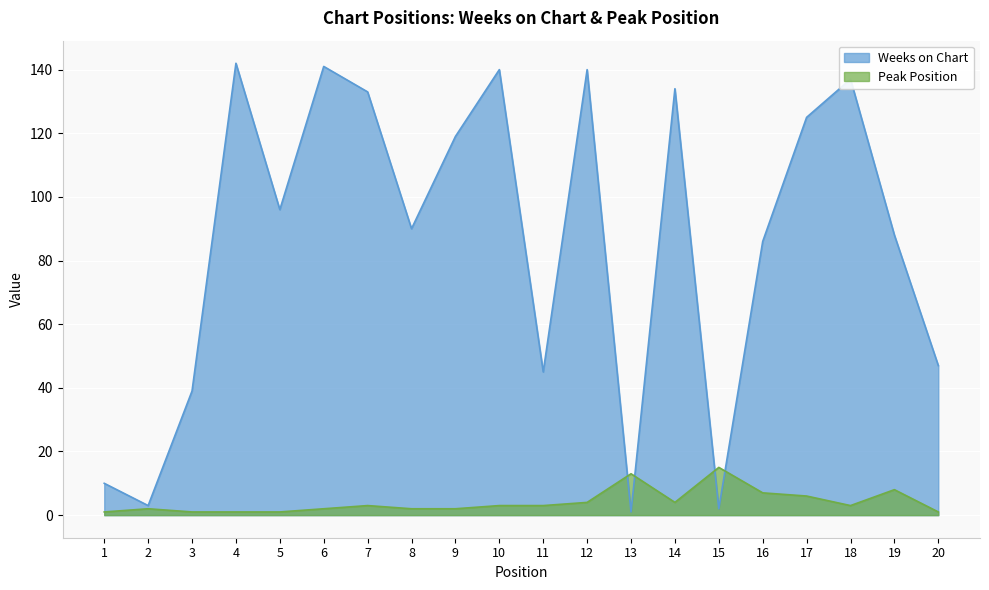

Does the chart display data point markers on the line(s)?

No